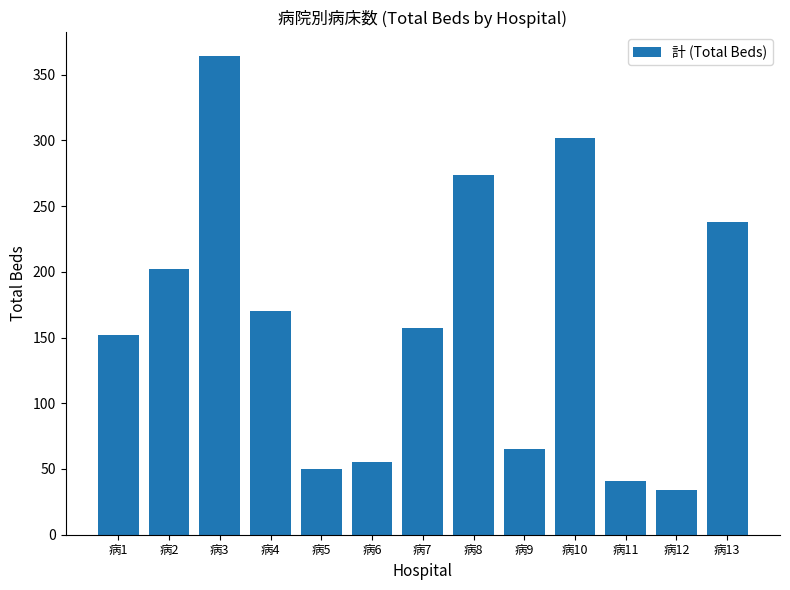

True or false: the data shows 238 at 病13.

True